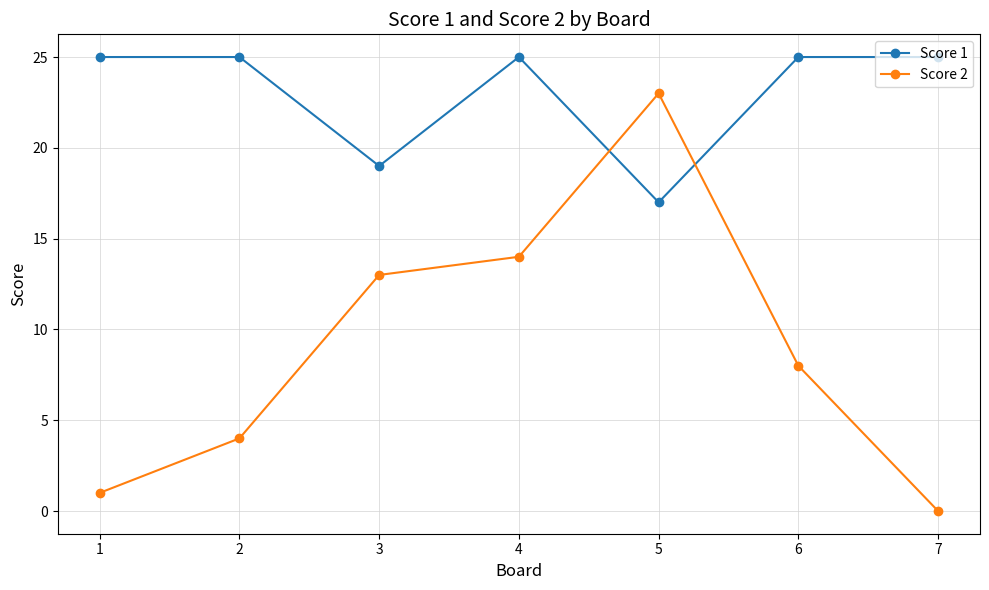

Rank the categories by Score 2 value from highest to lowest.

5, 4, 3, 6, 2, 1, 7